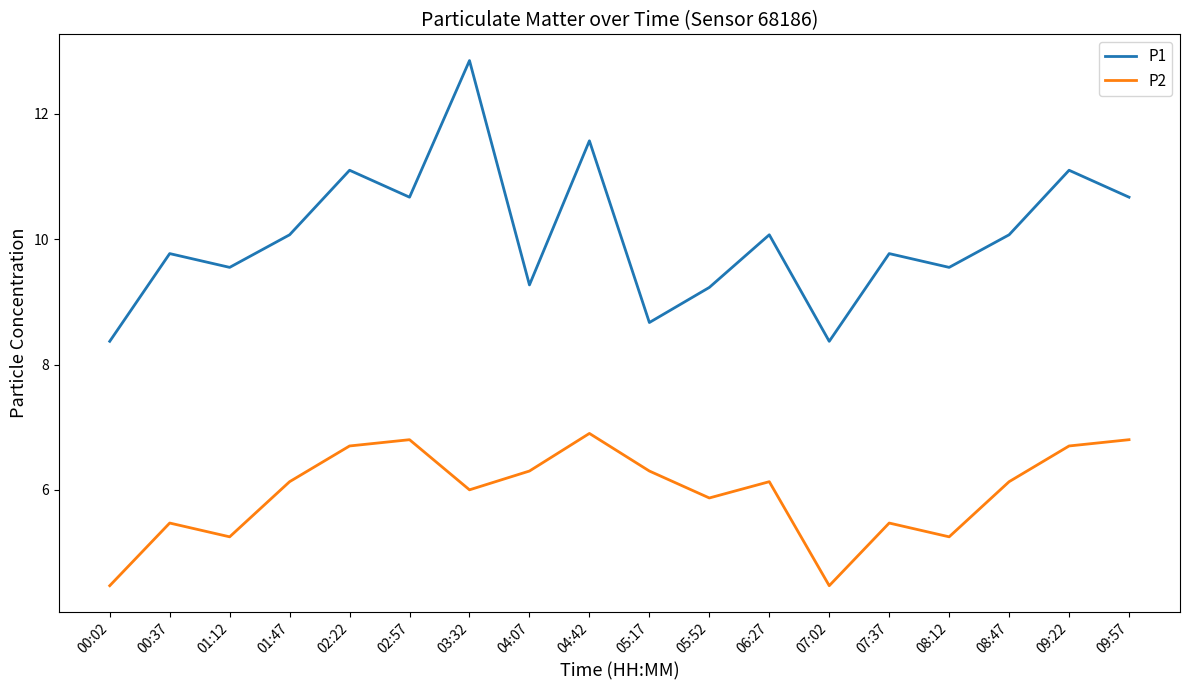

What are all the series names shown in the legend?

P1, P2